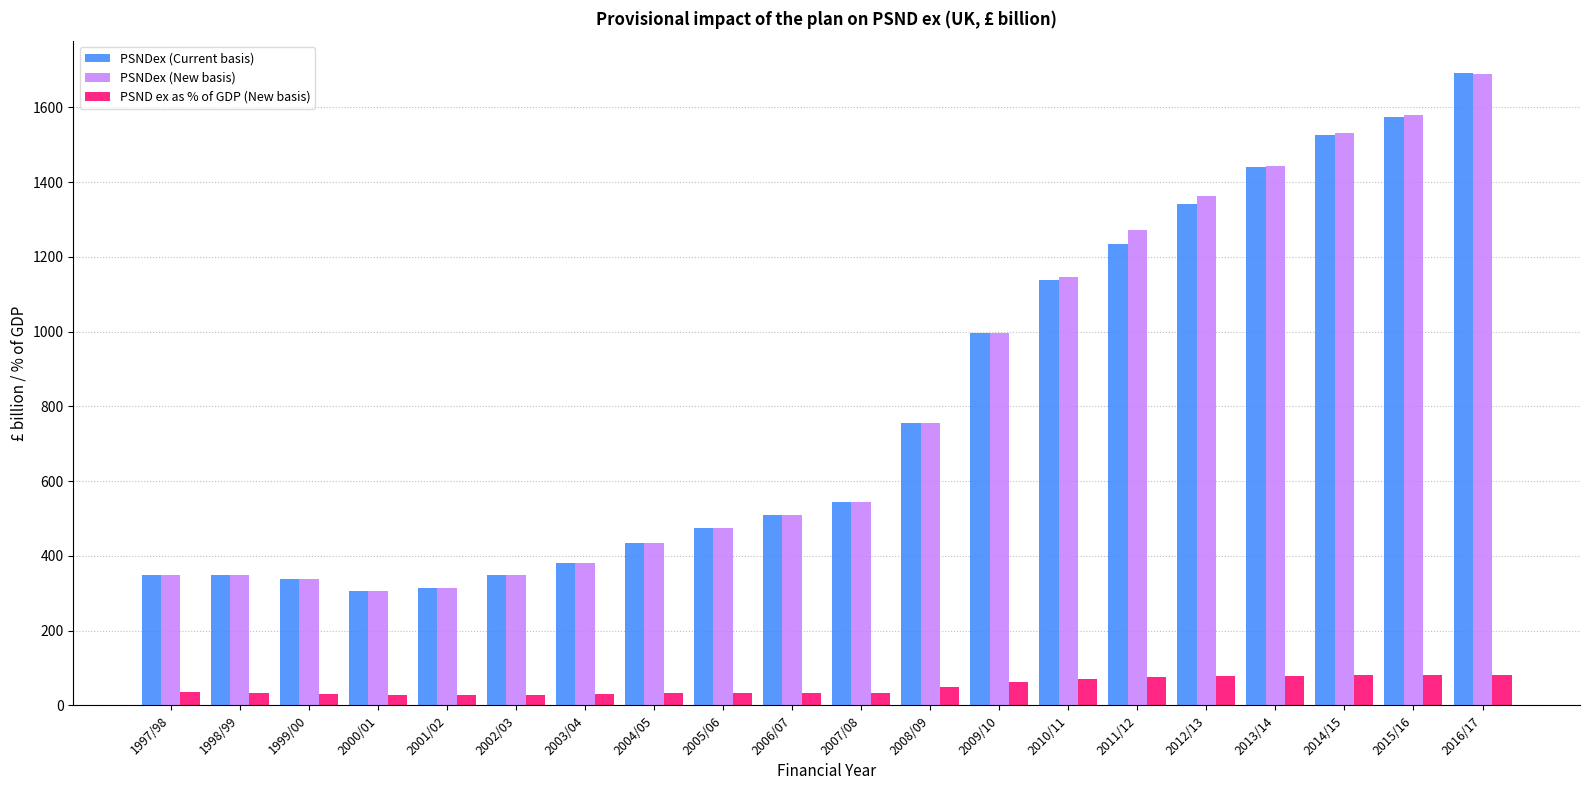

What is the spread (max minus min) of values at 2010/11?

1077.3